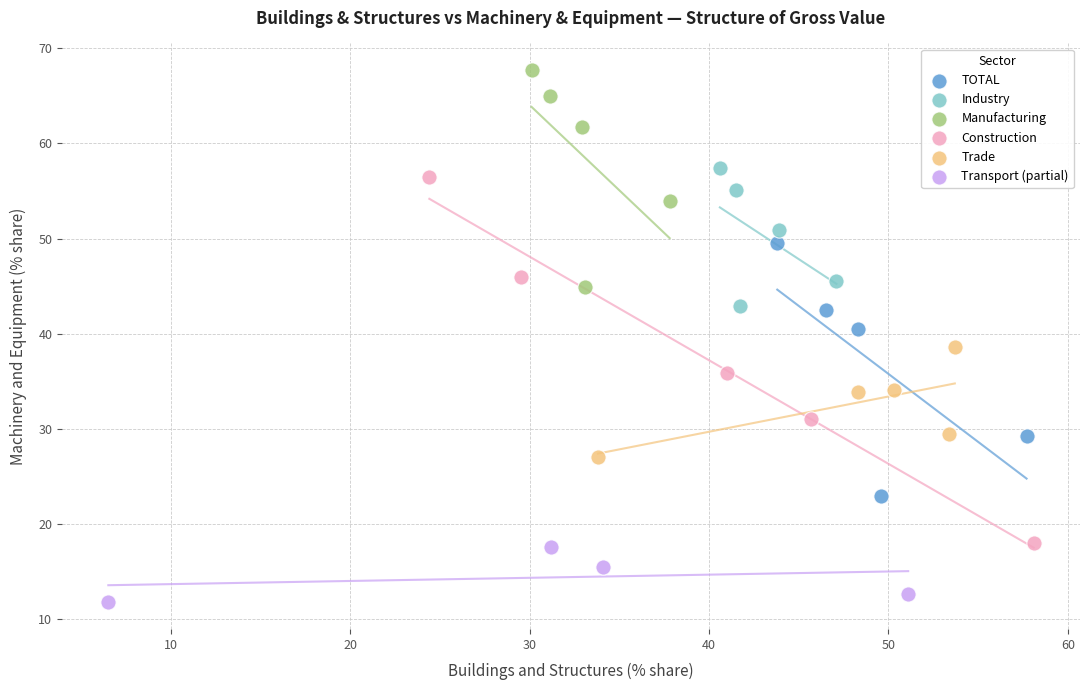

Which series has the widest spread of Y values?

Construction